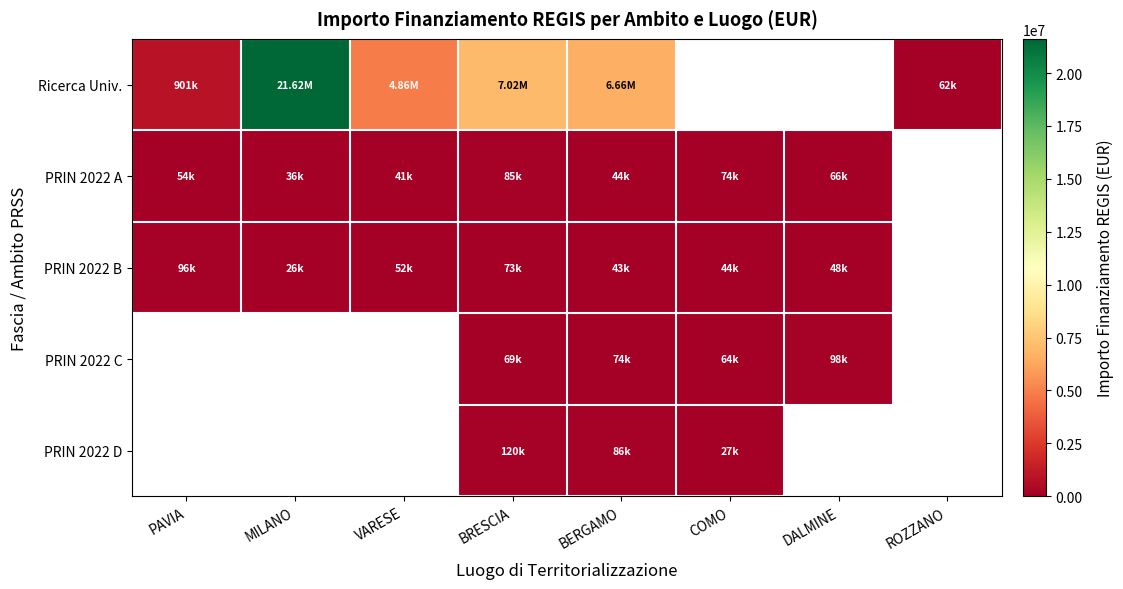

Reading left to right, what are all the values shown in this chart?

Ricerca Univ.: PAVIA=900630.0	MILANO=21615132.0	VARESE=4863405.0	BRESCIA=7024917.0	BERGAMO=6664665.0	COMO=0.0	DALMINE=0.0	ROZZANO=62062.4
PRIN 2022 A: PAVIA=54144.9	MILANO=36123.8	VARESE=41196.6	BRESCIA=84977.9	BERGAMO=44080.6	COMO=73636.1	DALMINE=66393.6	ROZZANO=0.0
PRIN 2022 B: PAVIA=96064.0	MILANO=25552.0	VARESE=52455.4	BRESCIA=73250.1	BERGAMO=42816.5	COMO=44036.1	DALMINE=47794.5	ROZZANO=0.0
PRIN 2022 C: PAVIA=0.0	MILANO=0.0	VARESE=0.0	BRESCIA=68925.6	BERGAMO=73886.6	COMO=63747.5	DALMINE=97812.0	ROZZANO=0.0
PRIN 2022 D: PAVIA=0.0	MILANO=0.0	VARESE=0.0	BRESCIA=119783.4	BERGAMO=86371.0	COMO=27342.9	DALMINE=0.0	ROZZANO=0.0